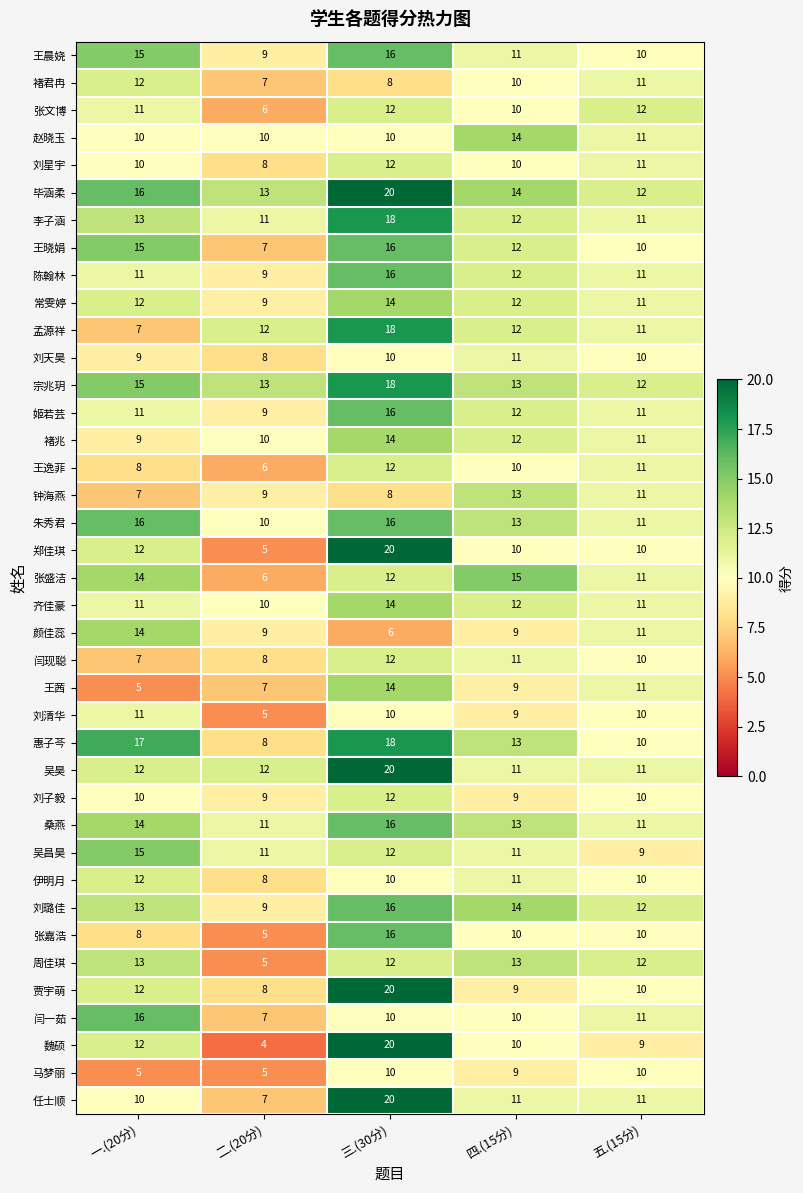

What is the highest value of the 周佳琪 series?

13